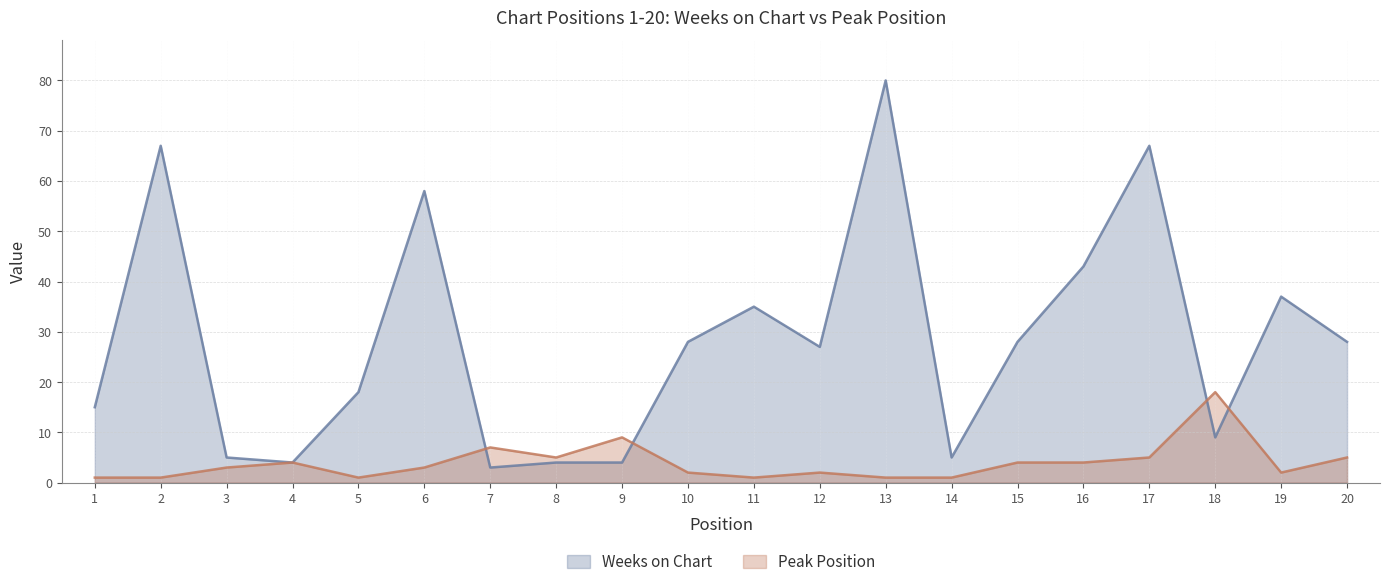

What is the value of the Weeks on Chart point at the 18th from the left?

9